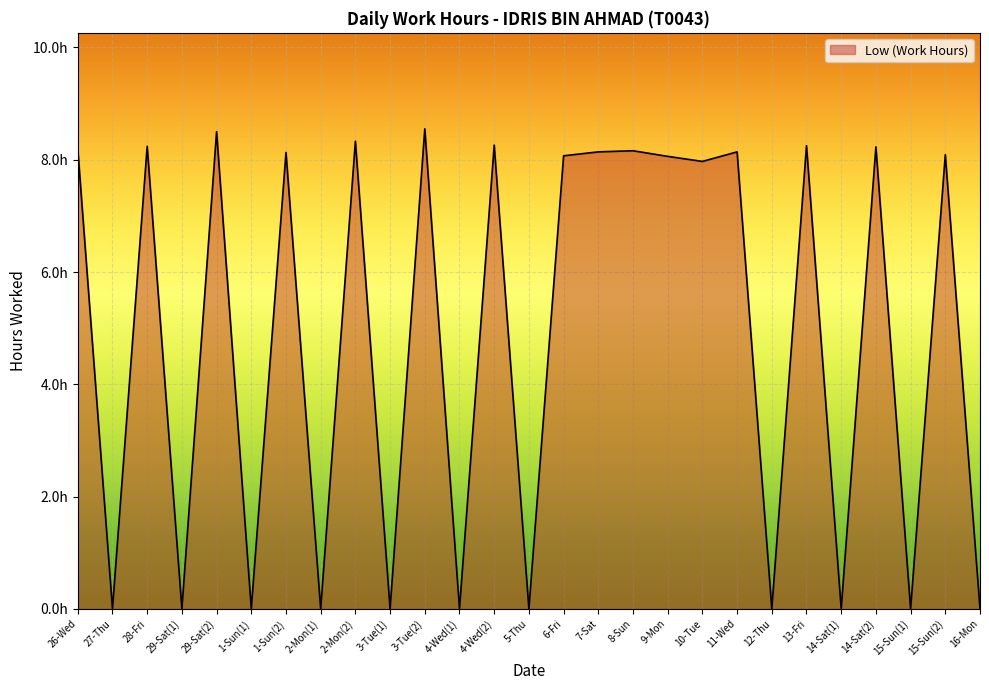

At which category does the chart reach its minimum across all series?

27-Thu